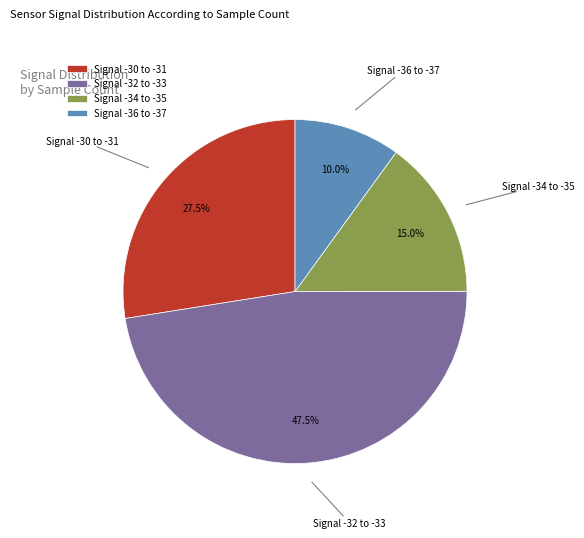

Count the number of slices in the pie.

4